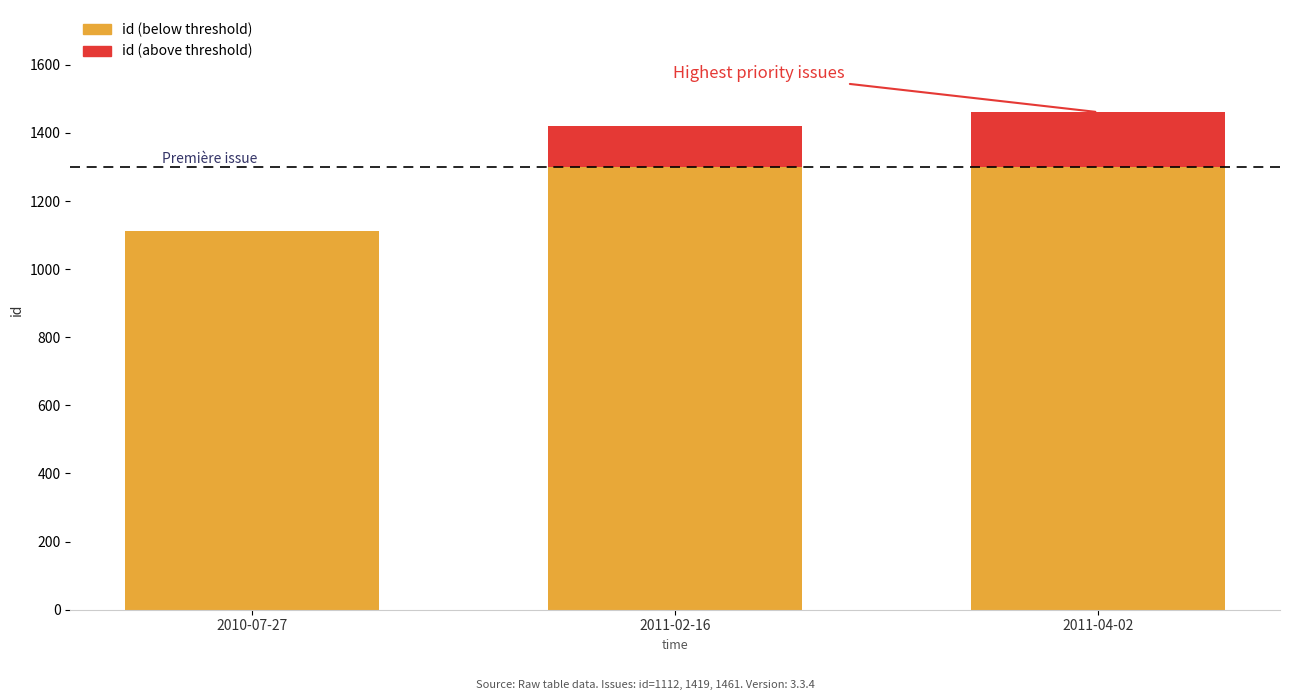

What is the difference between the maximum and minimum values in the id (below threshold) series?

188